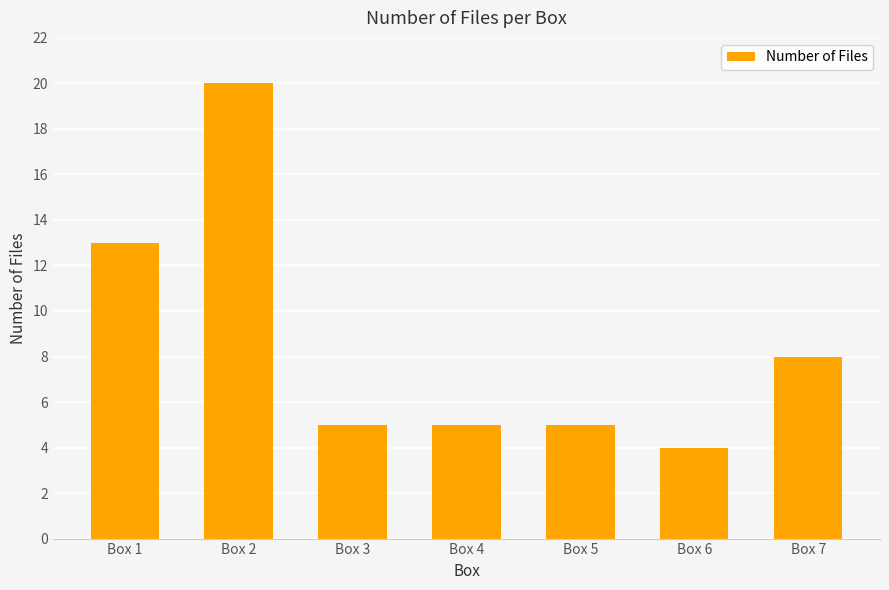

Reading right to left, what are all the values shown in this chart?

8	4	5	5	5	20	13